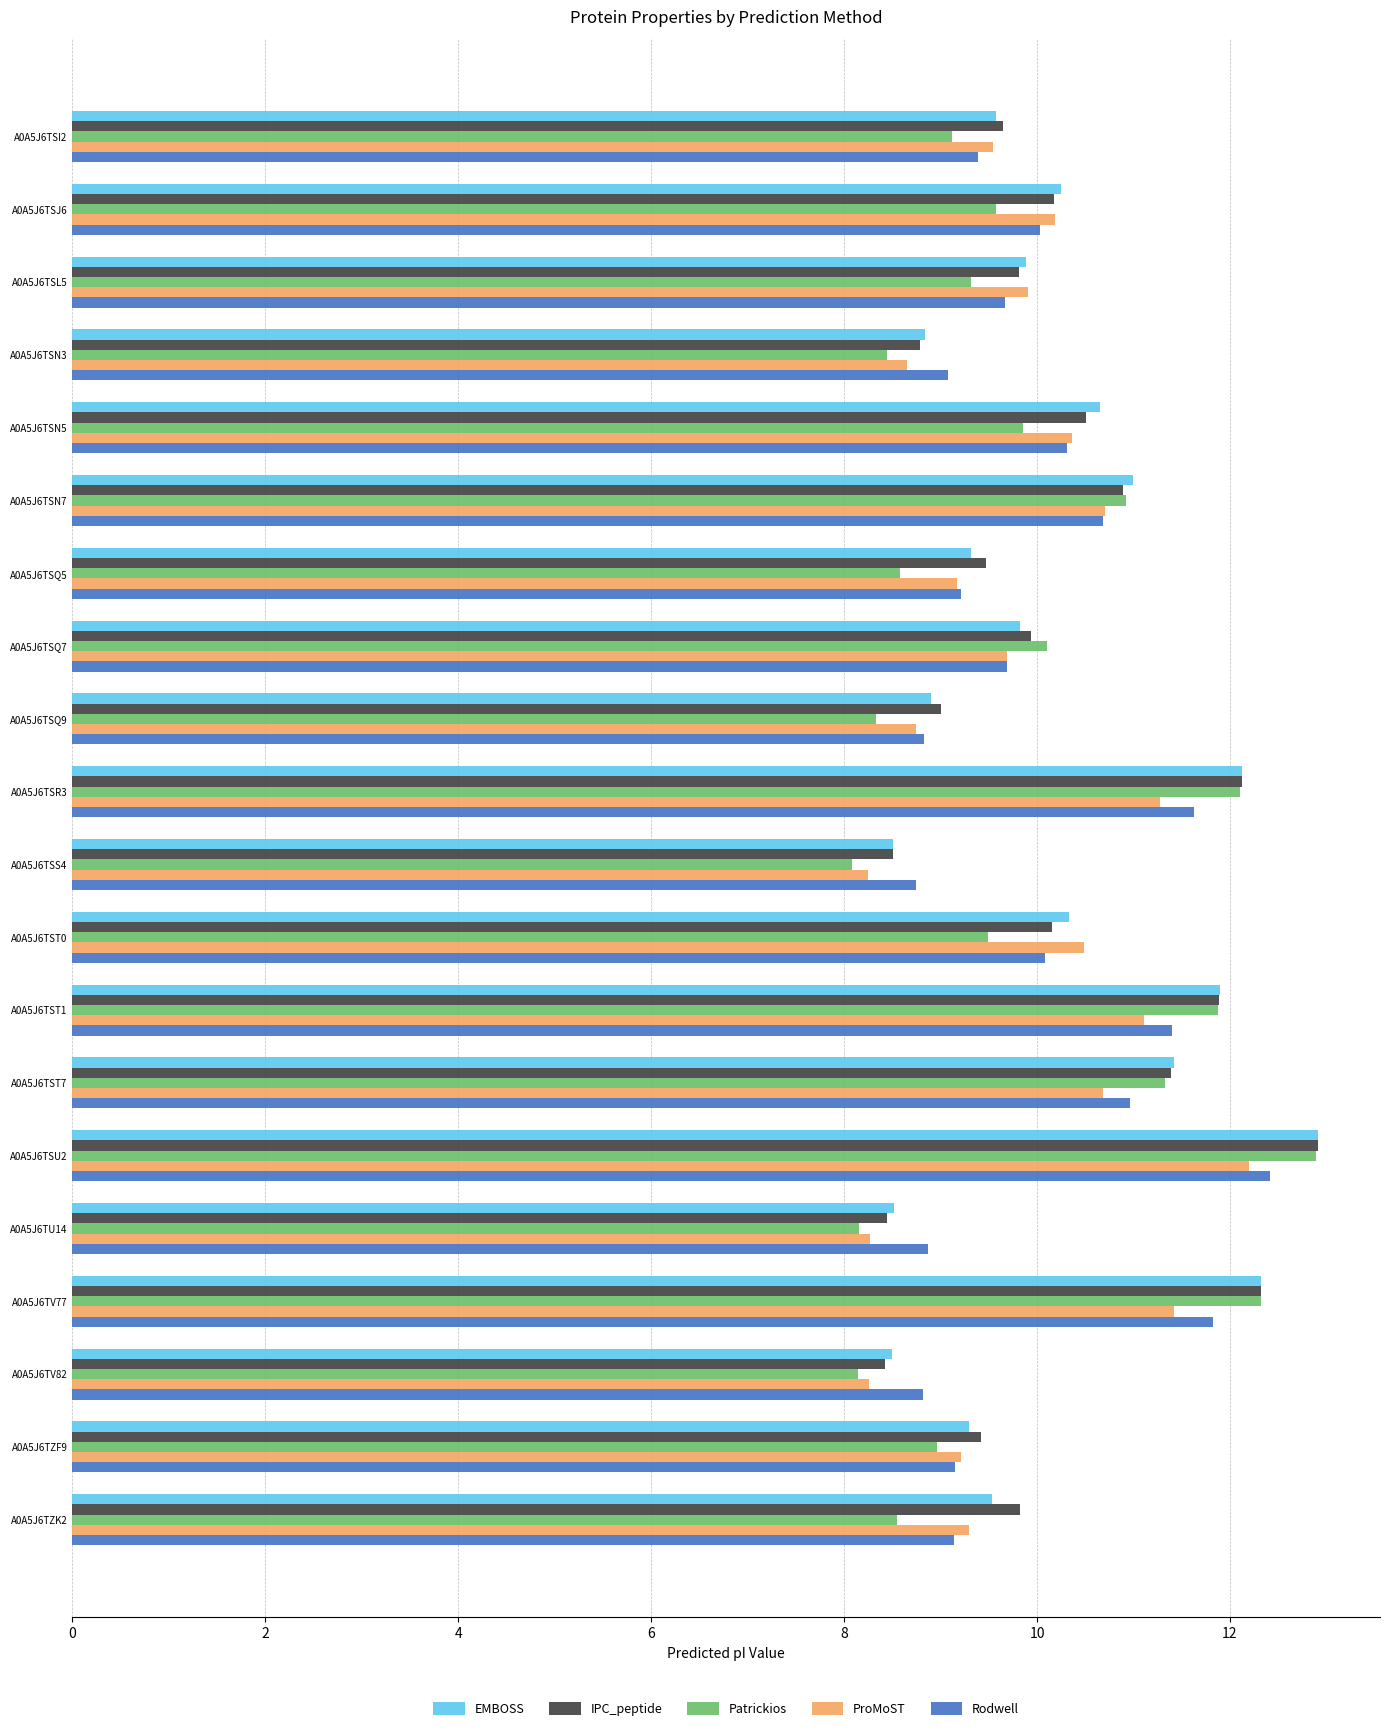

What is the smallest value displayed?

8.1